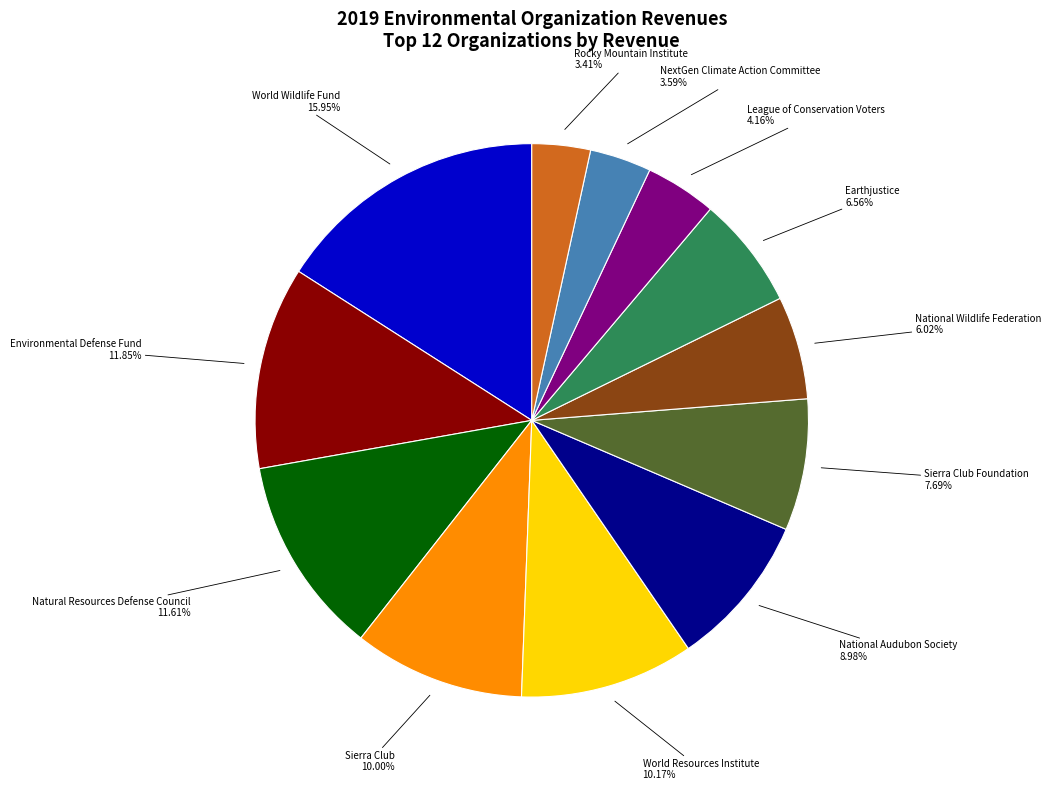

Is there any slice that represents more than half of the pie?

No